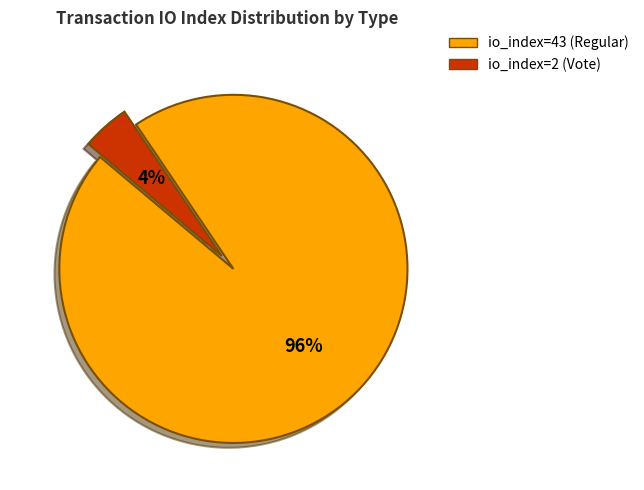

To the nearest percent, what is the average slice percentage?

50%